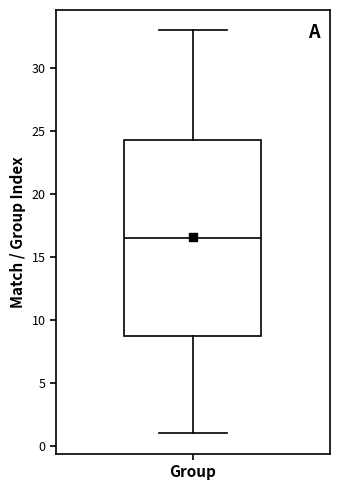

Where does the upper whisker of the box for Group end on the y-axis? The values are not printed on the chart, so give them approximately, as read against the axis.

33.0